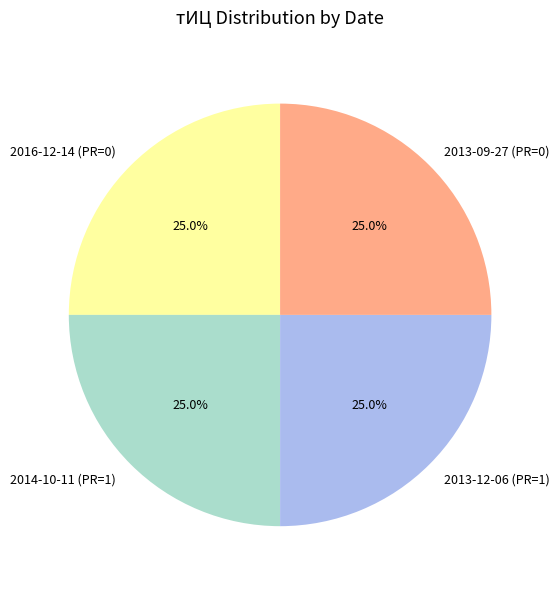

What percentage is the 2013-12-06 (PR=1) slice, to the nearest percent?

25%